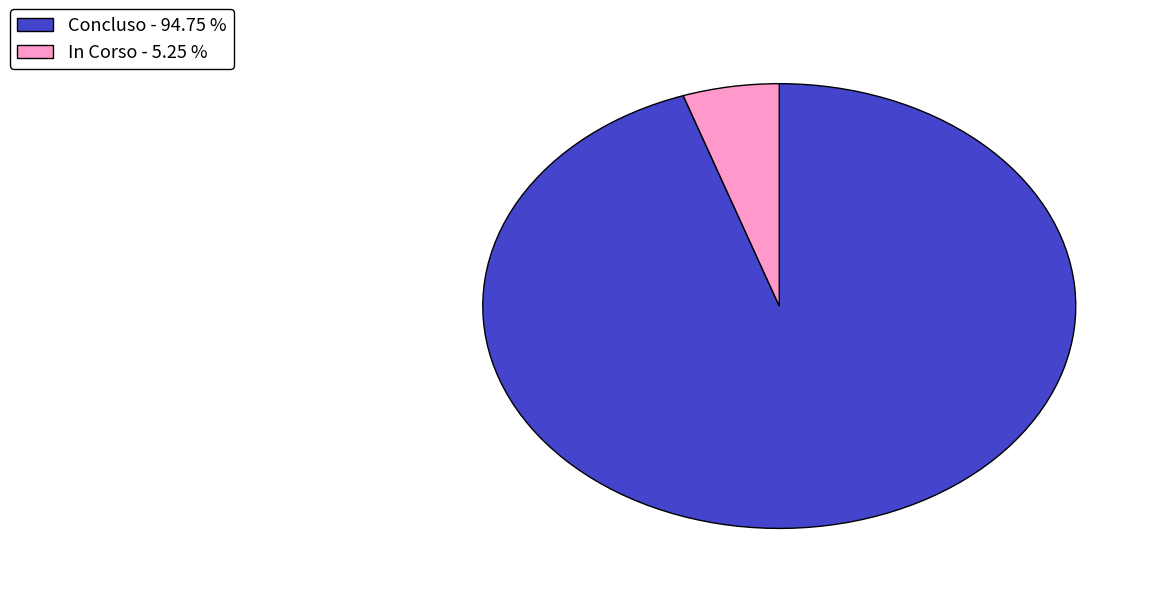

Is there a majority slice in this chart?

Yes